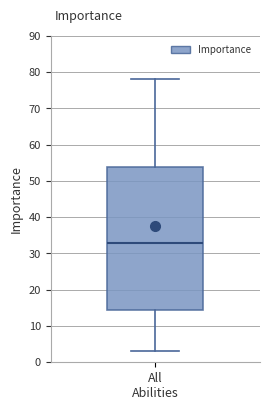

Where is the lower edge of the box for All Abilities on the y-axis? The values are not printed on the chart, so give them approximately, as read against the axis.

15